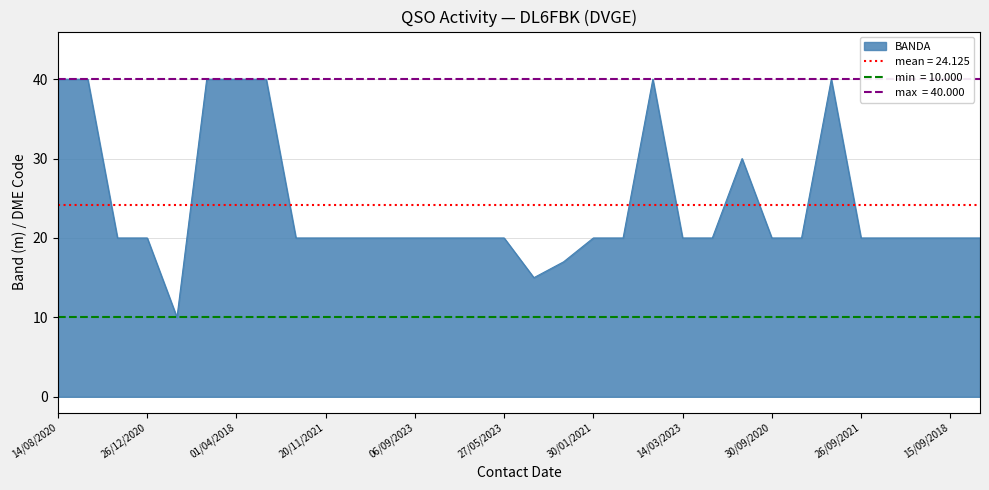

How many values are below 20?

3